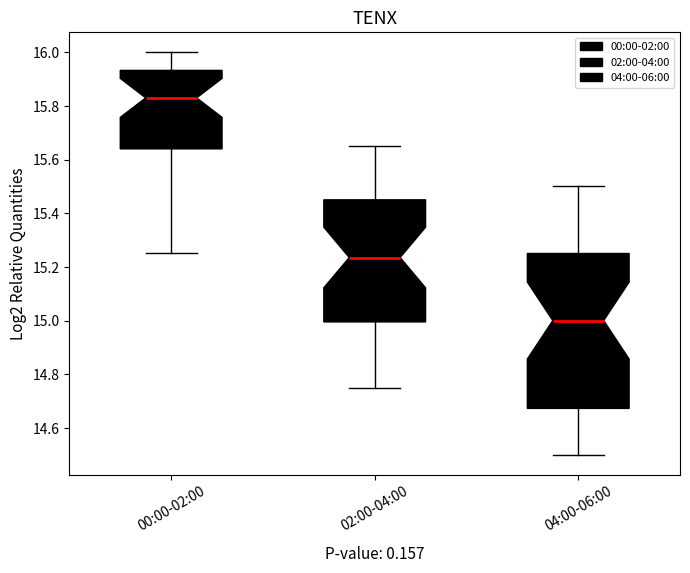

Comparing the boxes themselves (not the whiskers), which one is the tallest?

04:00-06:00